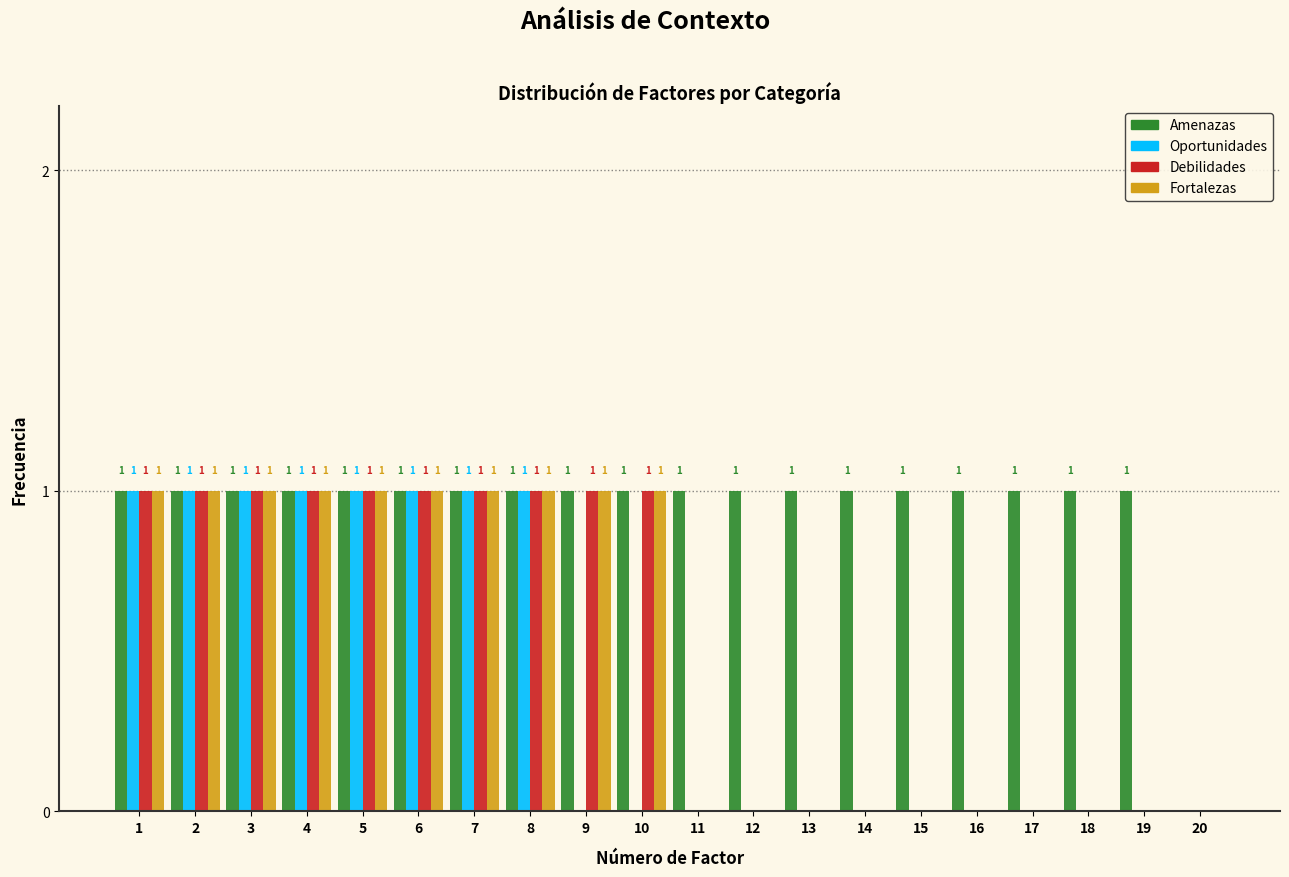

Reading left to right, list all the values displayed in this chart.

Amenazas: 1=1	2=1	3=1	4=1	5=1	6=1	7=1	8=1	9=1	10=1	11=1	12=1	13=1	14=1	15=1	16=1	17=1	18=1	19=1	20=0
Oportunidades: 1=1	2=1	3=1	4=1	5=1	6=1	7=1	8=1	9=0	10=0	11=0	12=0	13=0	14=0	15=0	16=0	17=0	18=0	19=0	20=0
Debilidades: 1=1	2=1	3=1	4=1	5=1	6=1	7=1	8=1	9=1	10=1	11=0	12=0	13=0	14=0	15=0	16=0	17=0	18=0	19=0	20=0
Fortalezas: 1=1	2=1	3=1	4=1	5=1	6=1	7=1	8=1	9=1	10=1	11=0	12=0	13=0	14=0	15=0	16=0	17=0	18=0	19=0	20=0